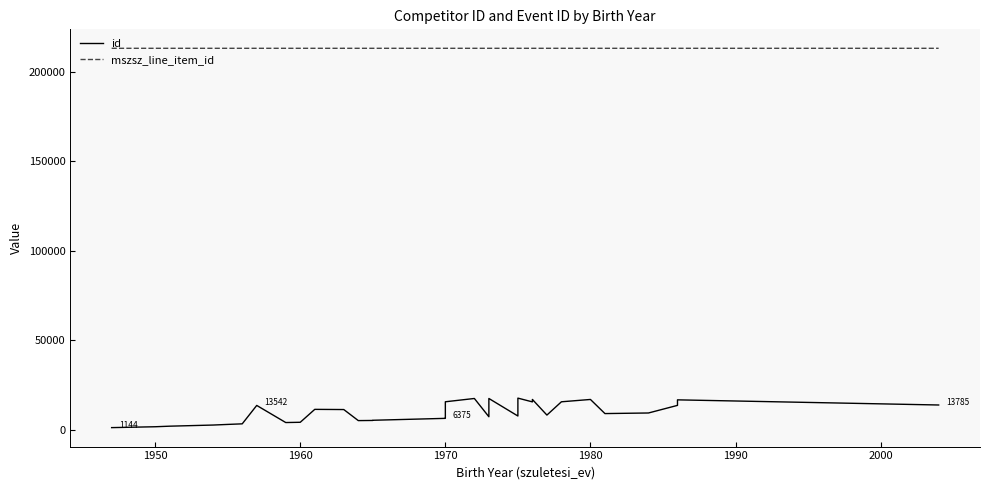

True or false: mszsz_line_item_id and id cross at least once.

False